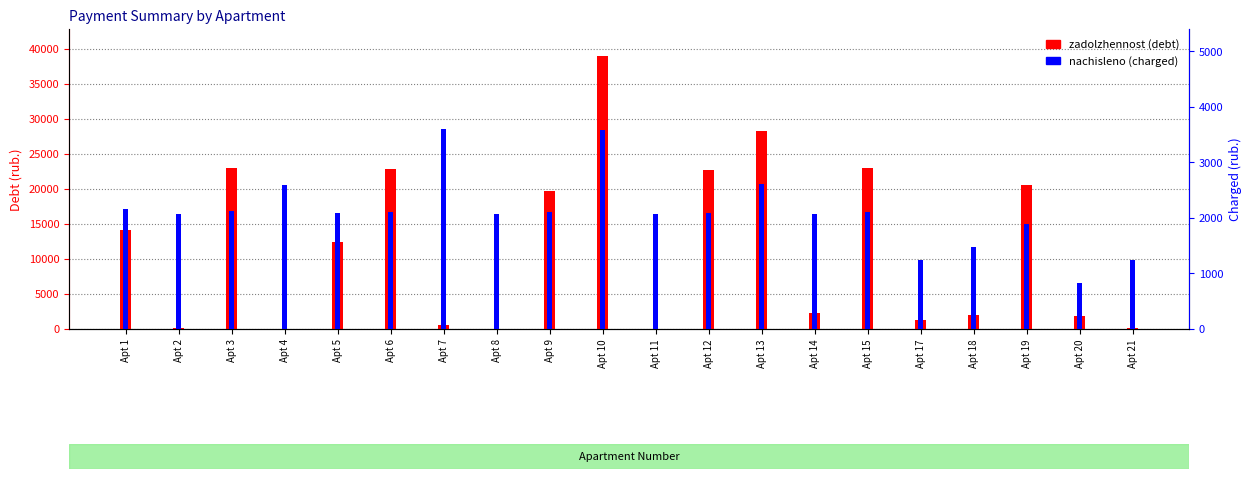

Is the value of zadolzhennost at Apt 9 greater than the value of nachisleno at Apt 17?

Yes